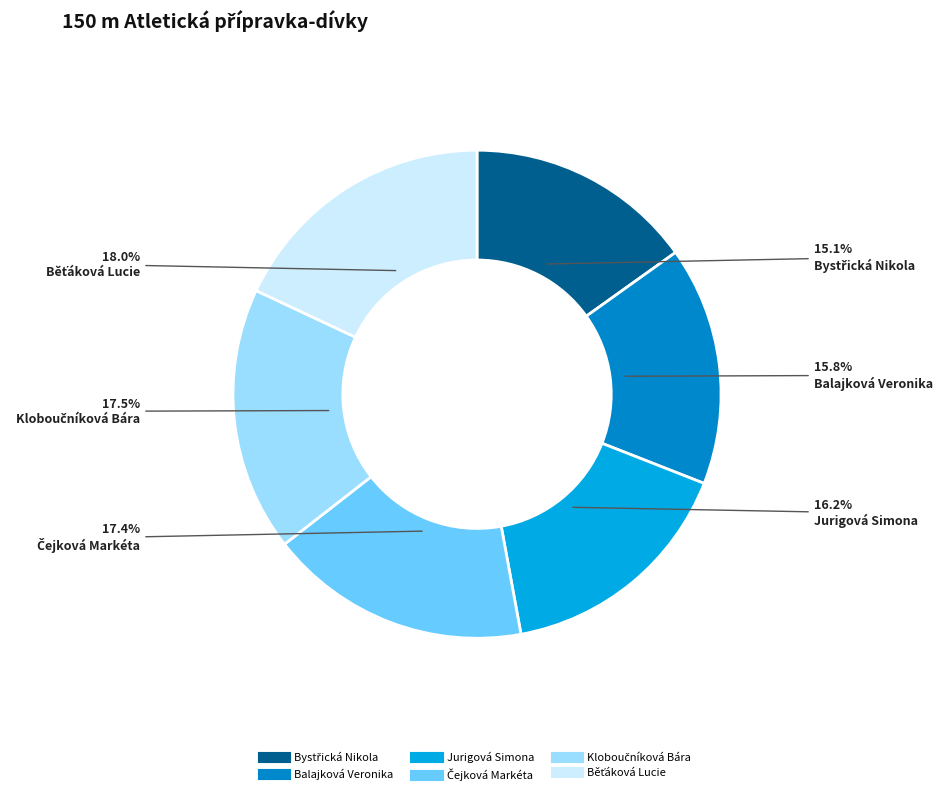

Combined, do Jurigová Simona and Balajková Veronika account for over 50%?

No